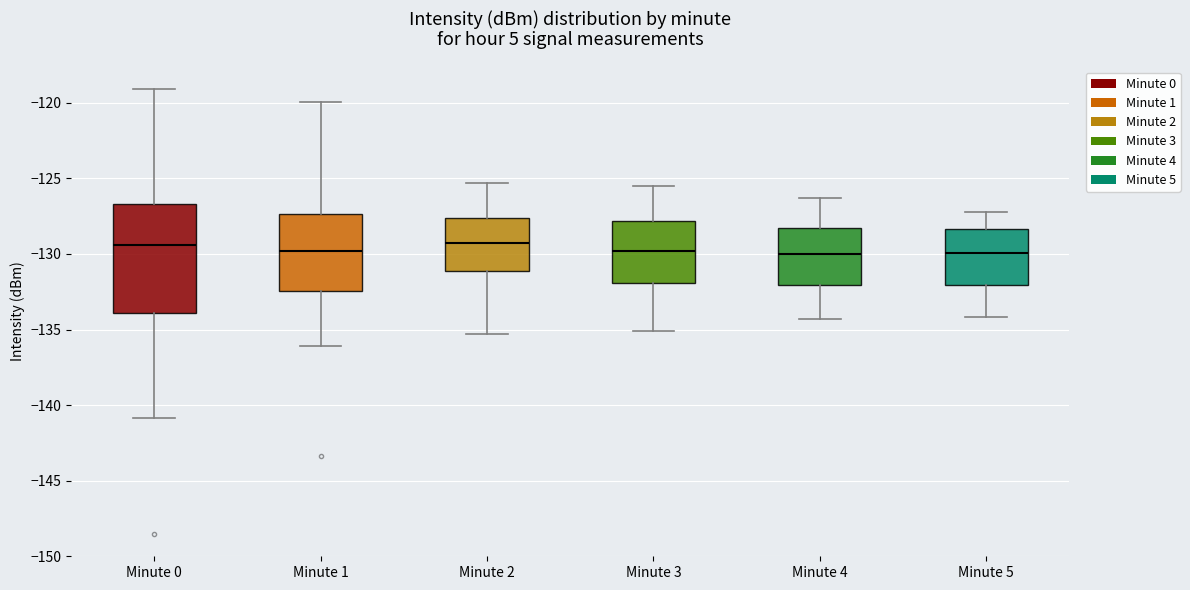

Which box is the tallest, from its lower edge to its upper edge?

Minute 0